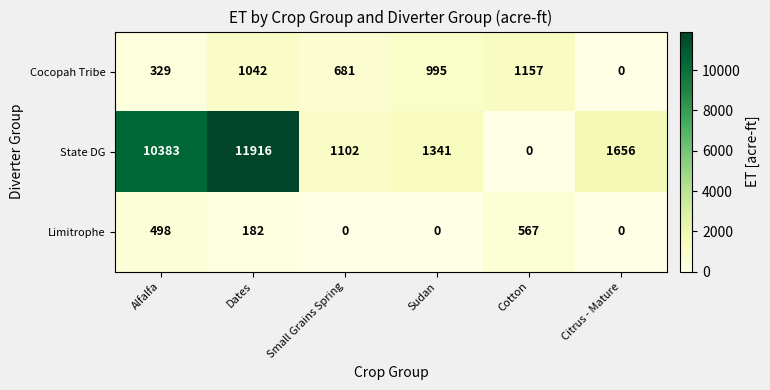

What is the spread (max minus min) of values at Sudan?

1341